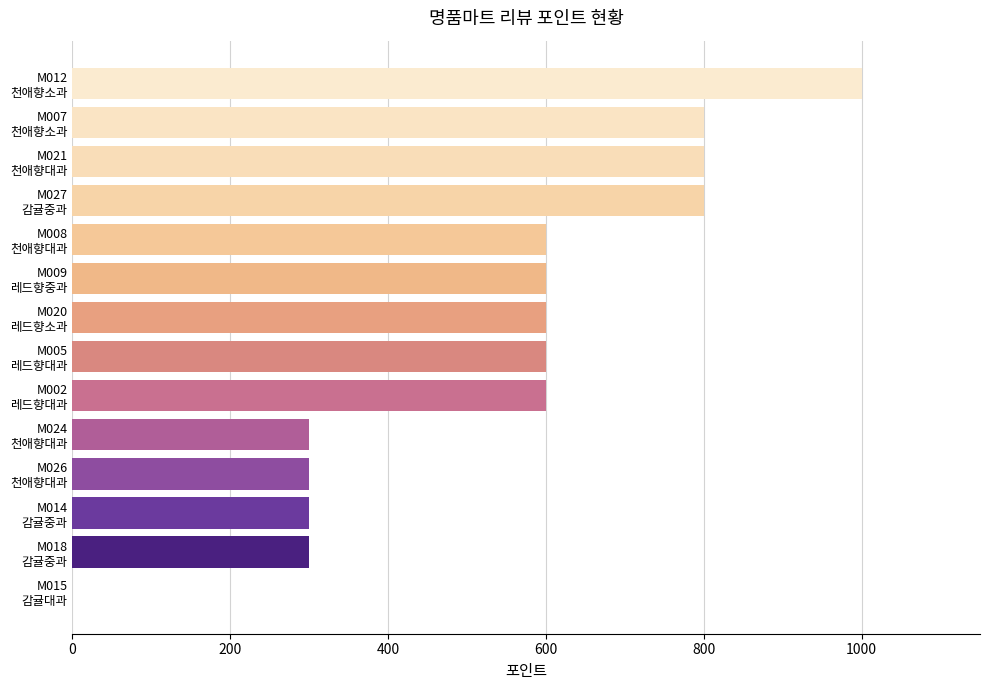

How many data points does each series have?

14